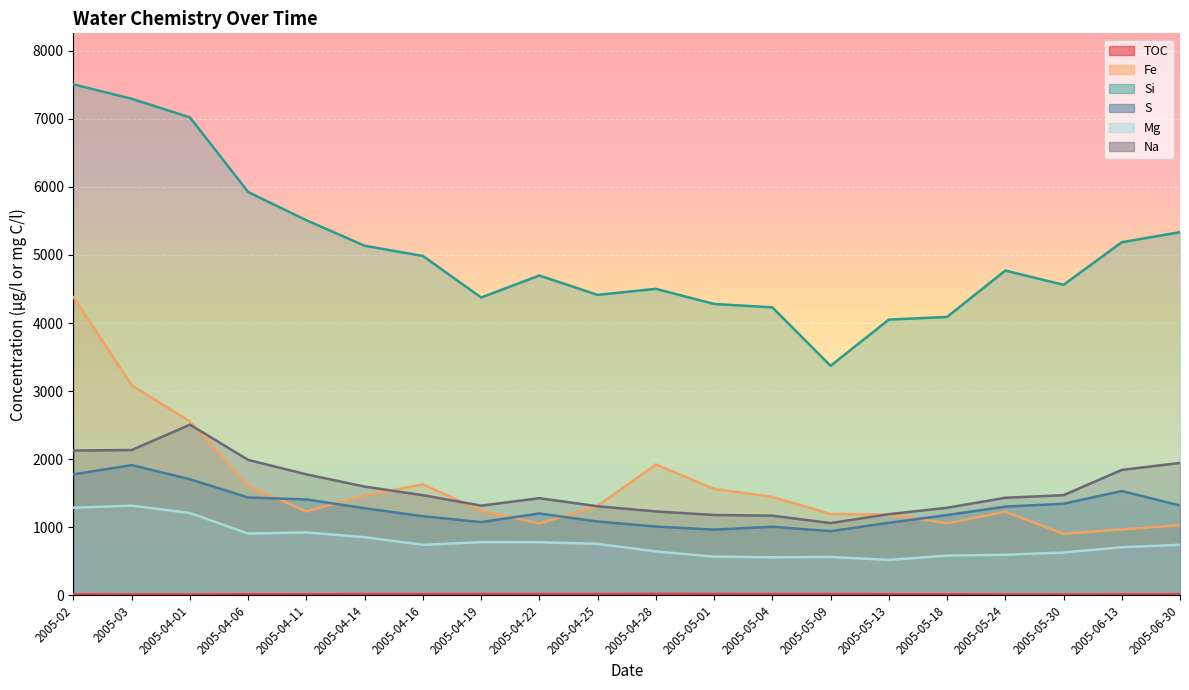

What is the sum of the TOC values at 2005-05-18 and 2005-04-01?

25.3